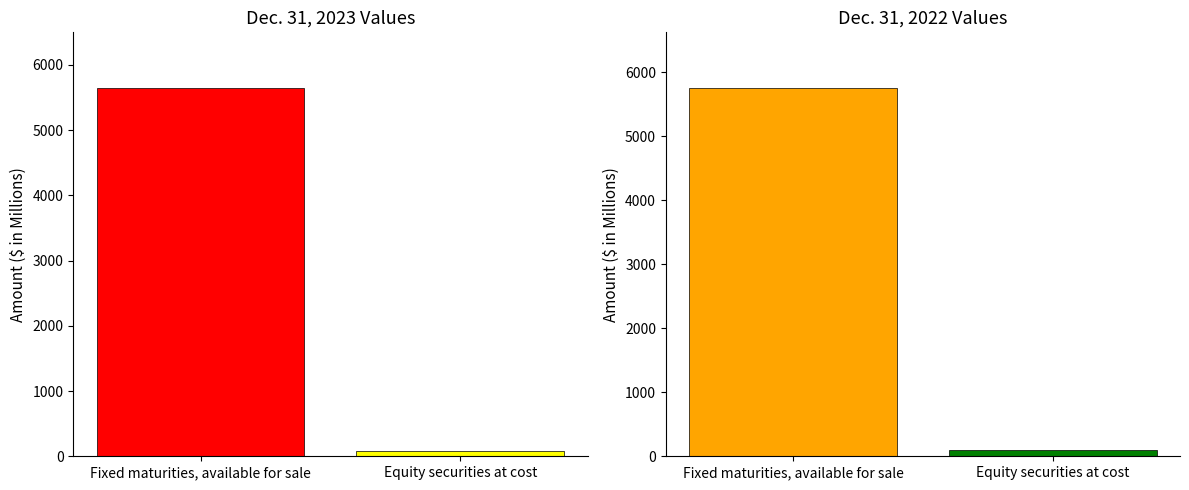

Reading left to right, what are all the values shown in this chart?

Dec. 31, 2023: Fixed maturities, available for sale=5652.9	Equity securities at cost=86.2
Dec. 31, 2022: Fixed maturities, available for sale=5756.9	Equity securities at cost=99.6